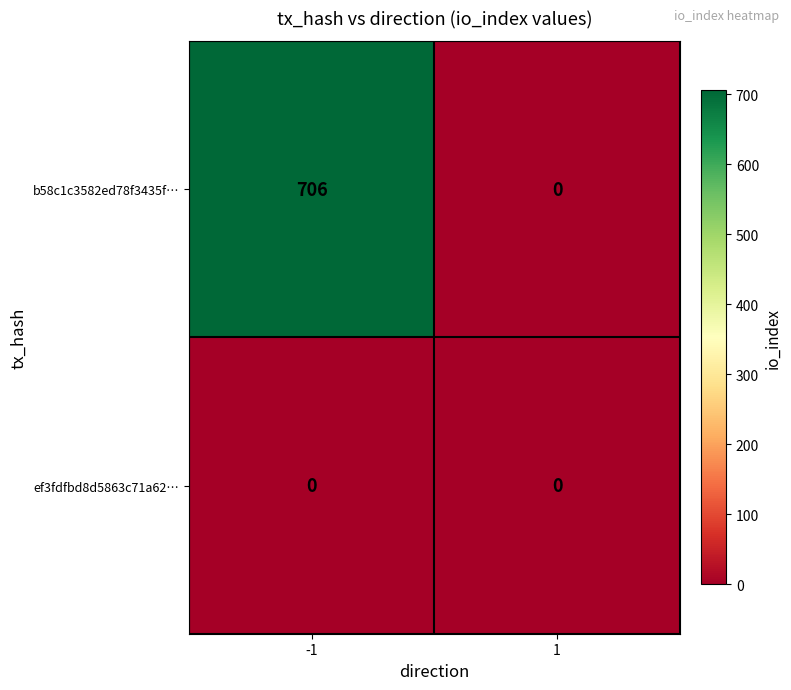

Reading left to right, extract all data points from this chart.

b58c1c3582ed78f3435f…: -1=706	1=0
ef3fdfbd8d5863c71a62…: -1=0	1=0